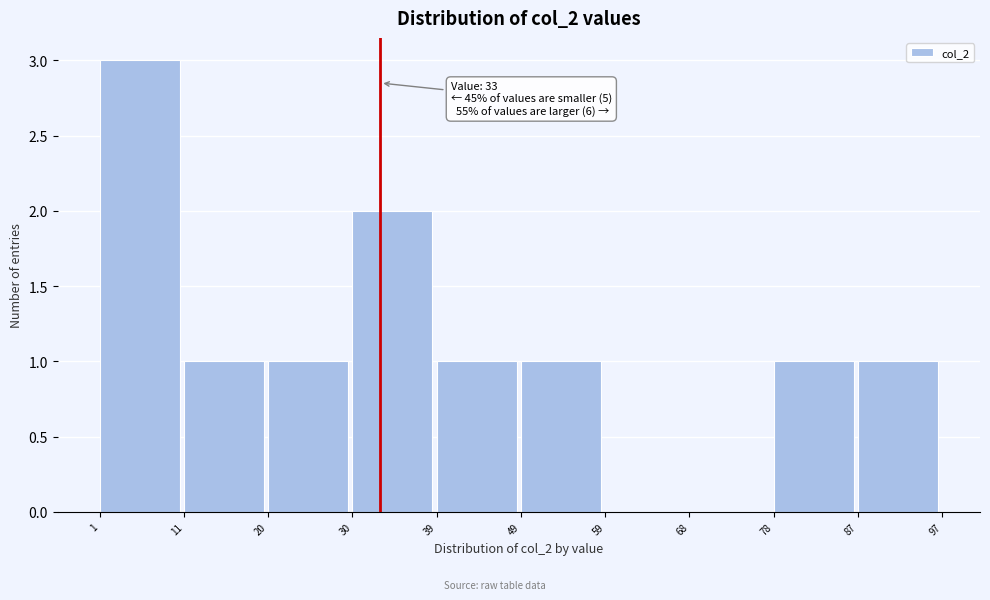

Which range on the x-axis has the tallest bar?

1 to 11